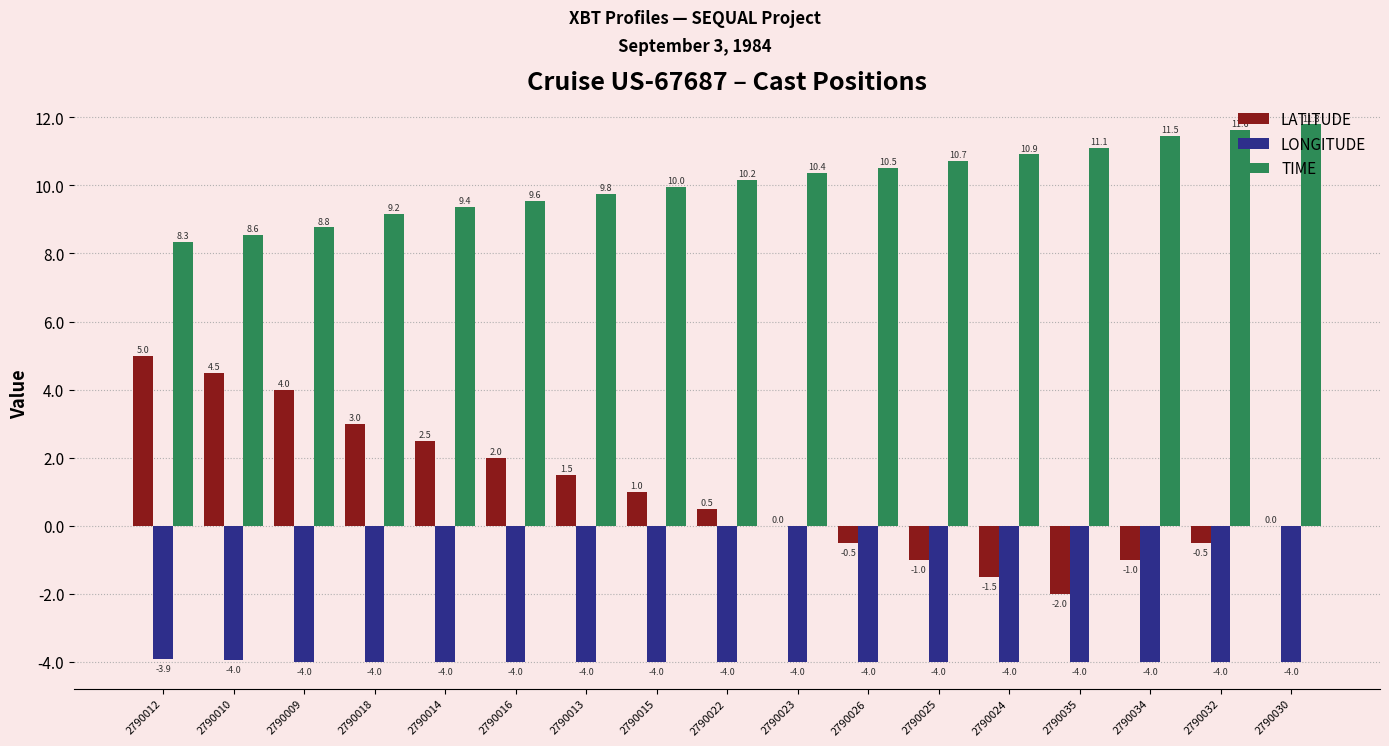

What is the greatest value displayed?

11.8